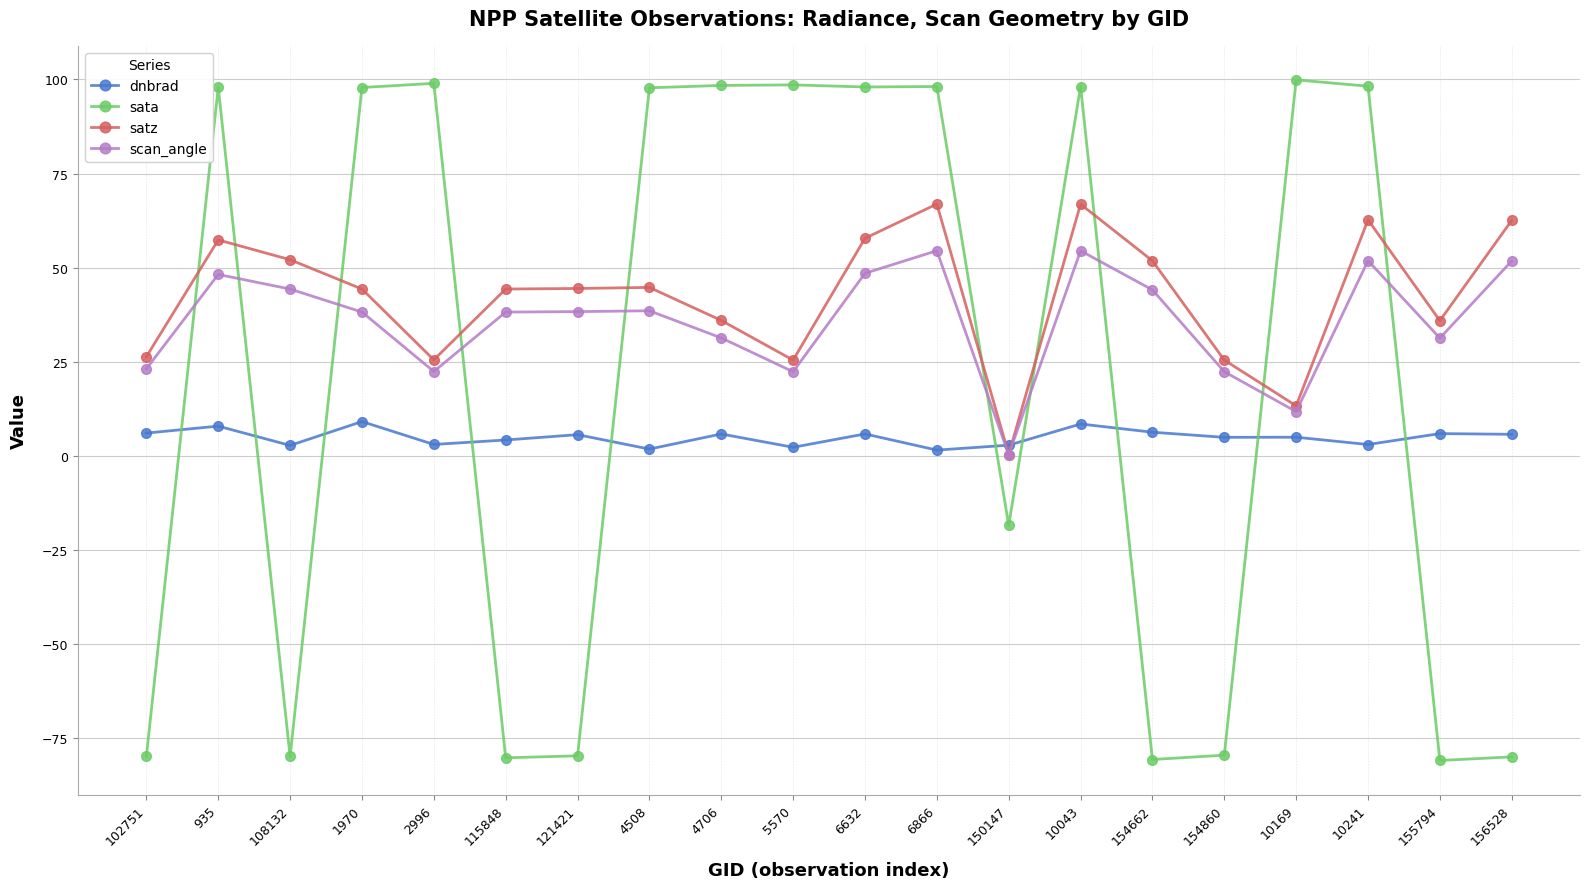

Which series has the largest total across all categories?

satz